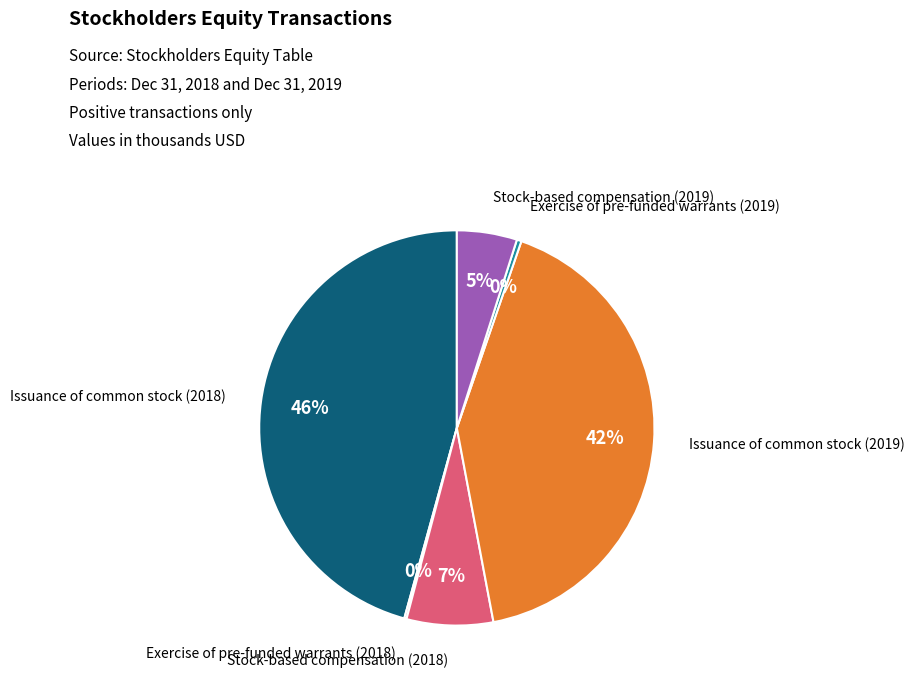

To the nearest percent, what is the difference between the largest and smallest slice percentages?

46%